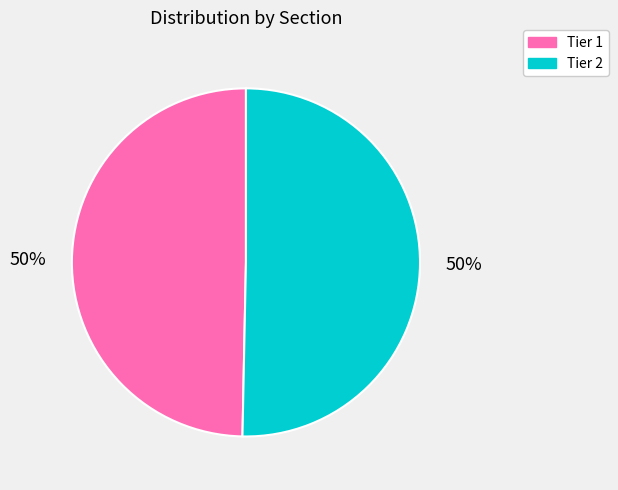

Is the sum of Tier 2 and Tier 1 greater than half?

Yes